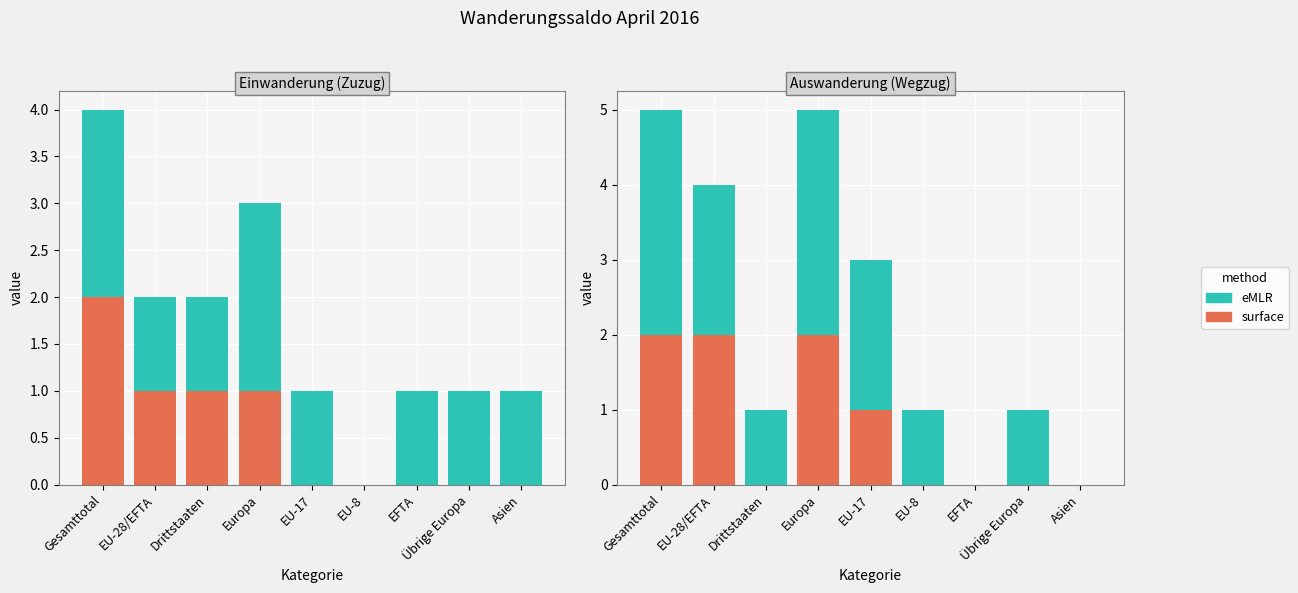

Read the eMLR value at Gesamttotal.

3